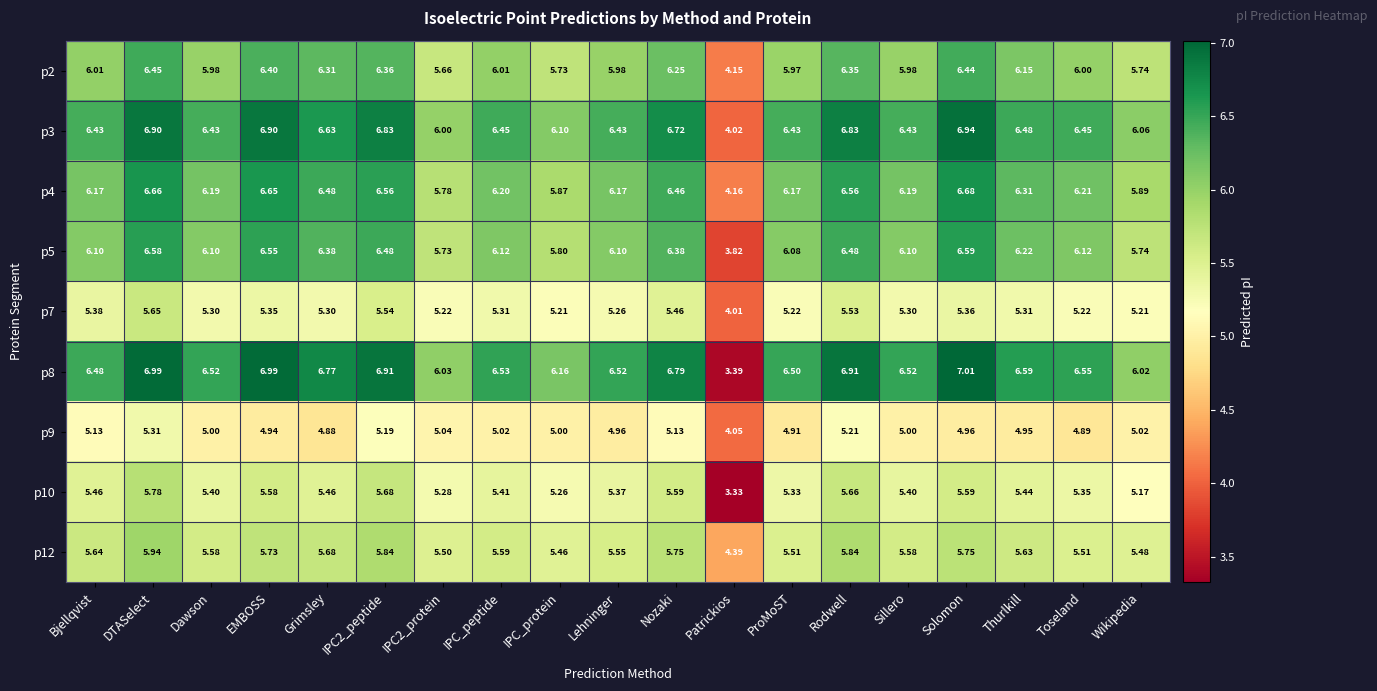

Count the number of categories in the chart.

19